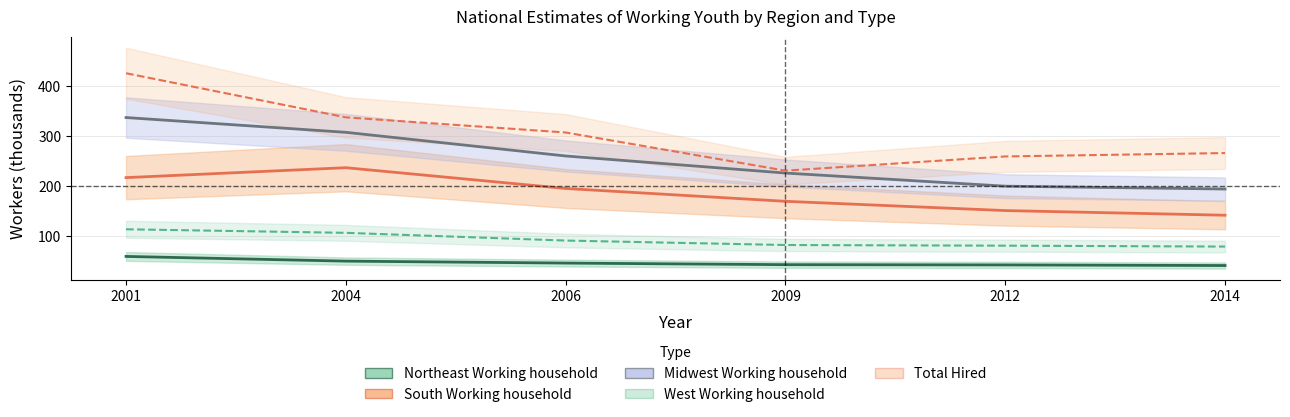

True or false: Total Hired and Northeast Working household intersect in this chart.

False